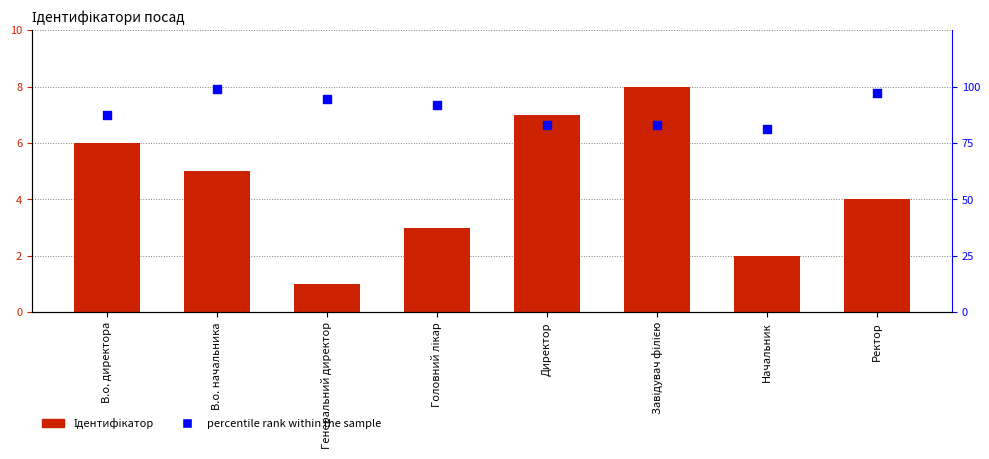

What are all the series names shown in the legend?

Ідентифікатор, percentile rank within the sample